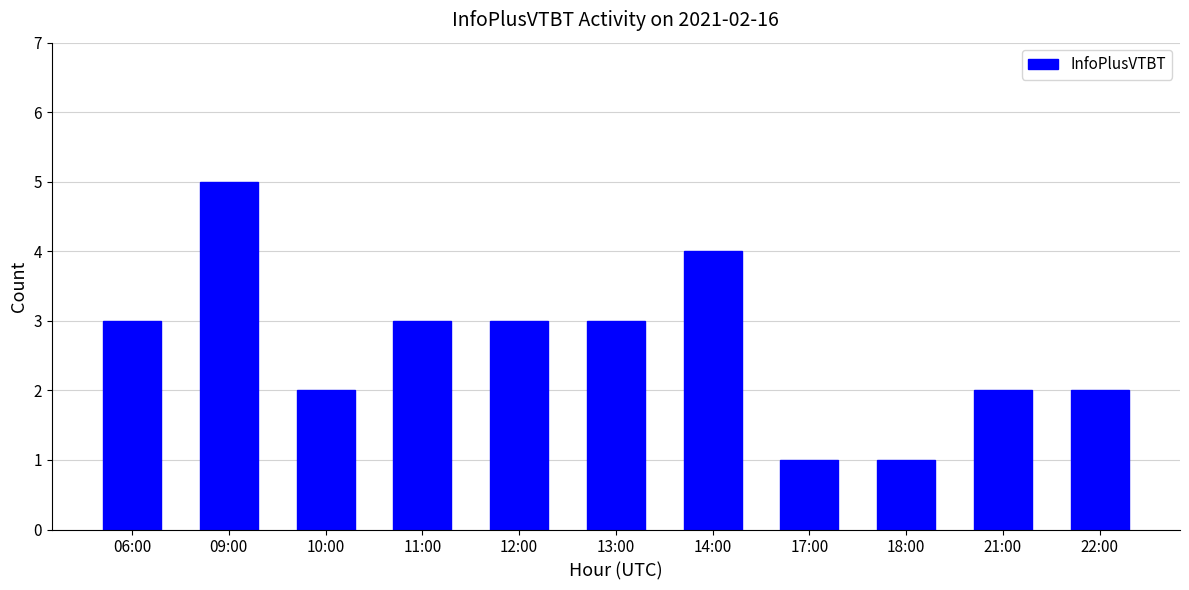

Read the value at 06:00.

3